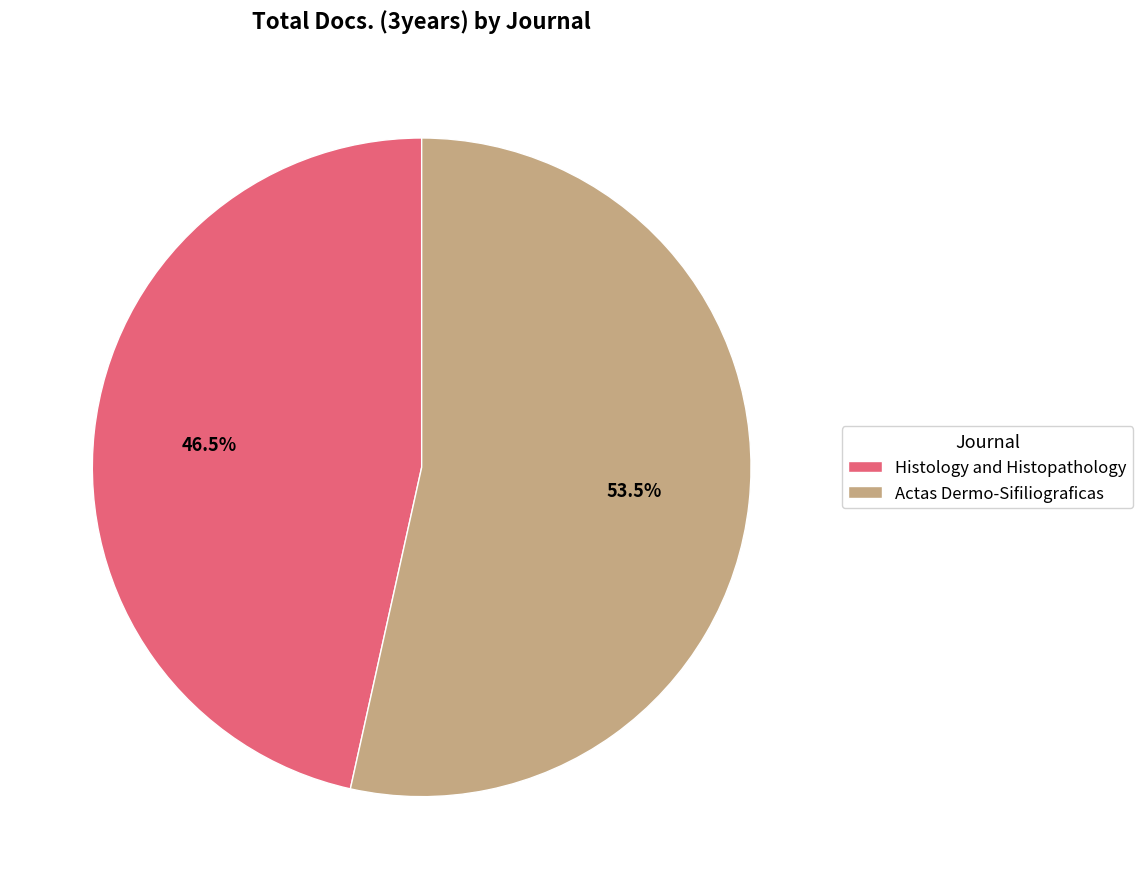

Which has a higher value, Actas Dermo-Sifiliograficas or Histology and Histopathology?

Actas Dermo-Sifiliograficas